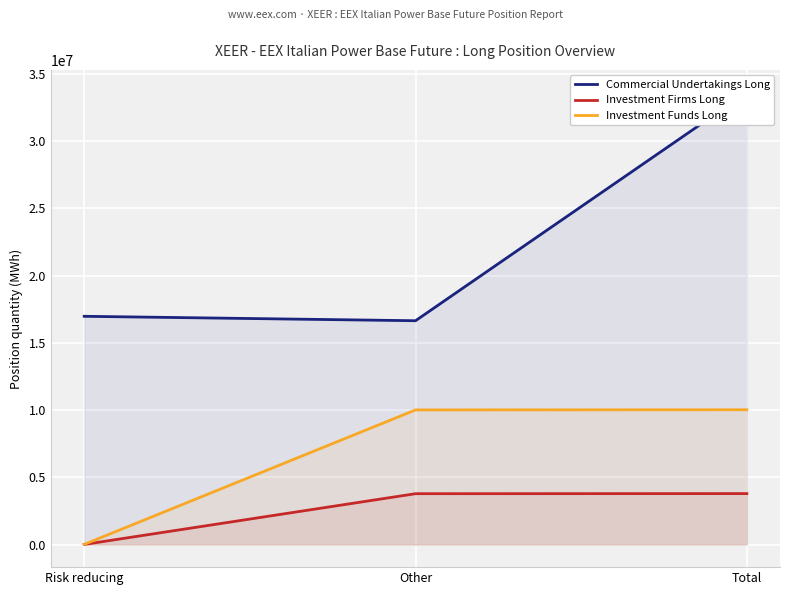

What are all the series names shown in the legend?

Commercial Undertakings Long, Investment Firms Long, Investment Funds Long